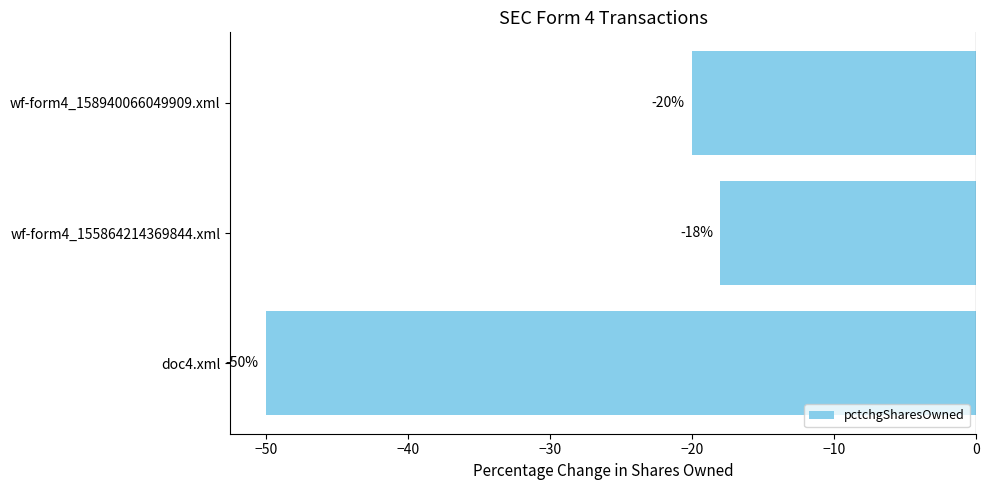

Does the chart contain any negative values?

Yes